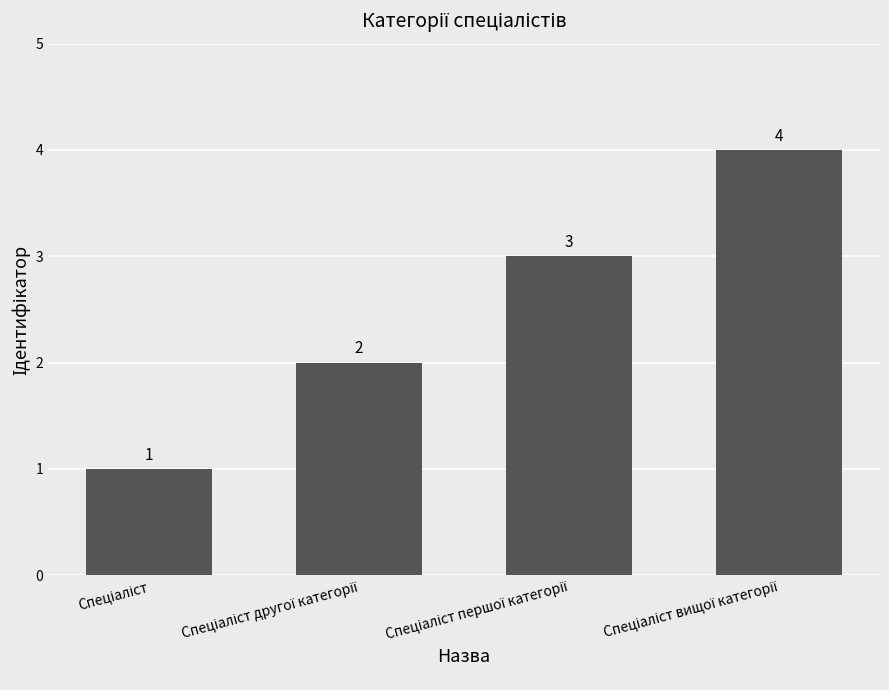

What is the sum of all values?

10